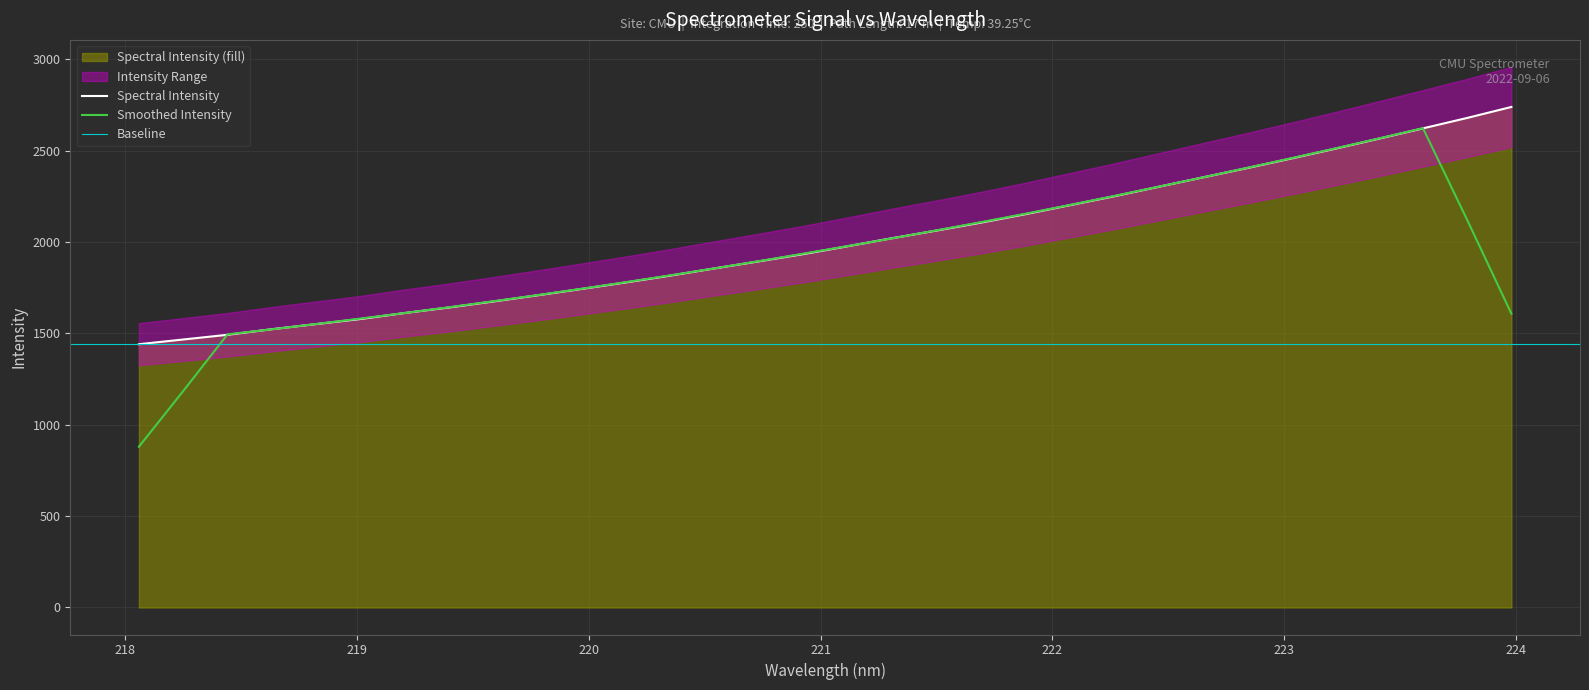

Where does the data first go above 1976?

221.1174